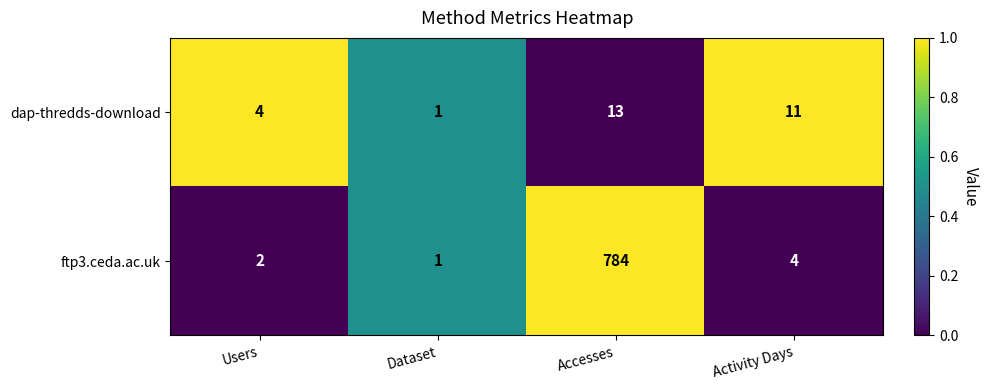

Which series changed the most between Accesses and Activity Days?

ftp3.ceda.ac.uk